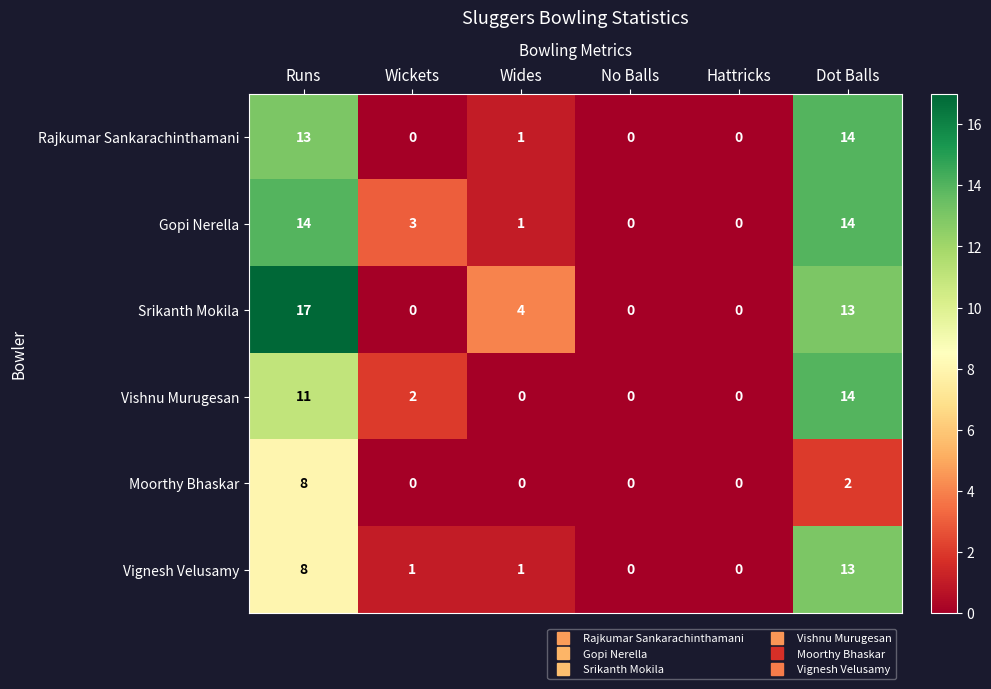

What is the difference between the Rajkumar Sankarachinthamani values at No Balls and Dot Balls?

14